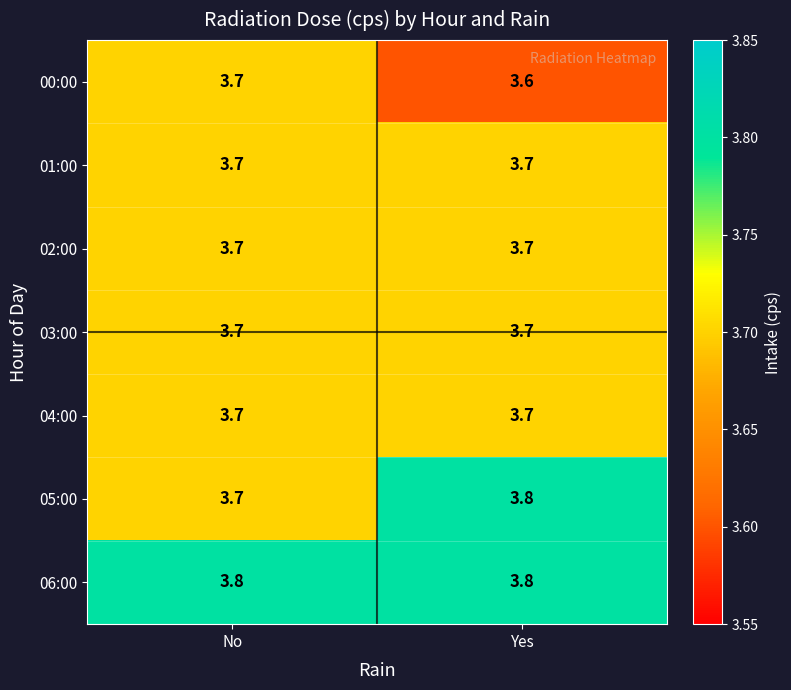

Rank the categories by 05:00 value from lowest to highest.

No, Yes